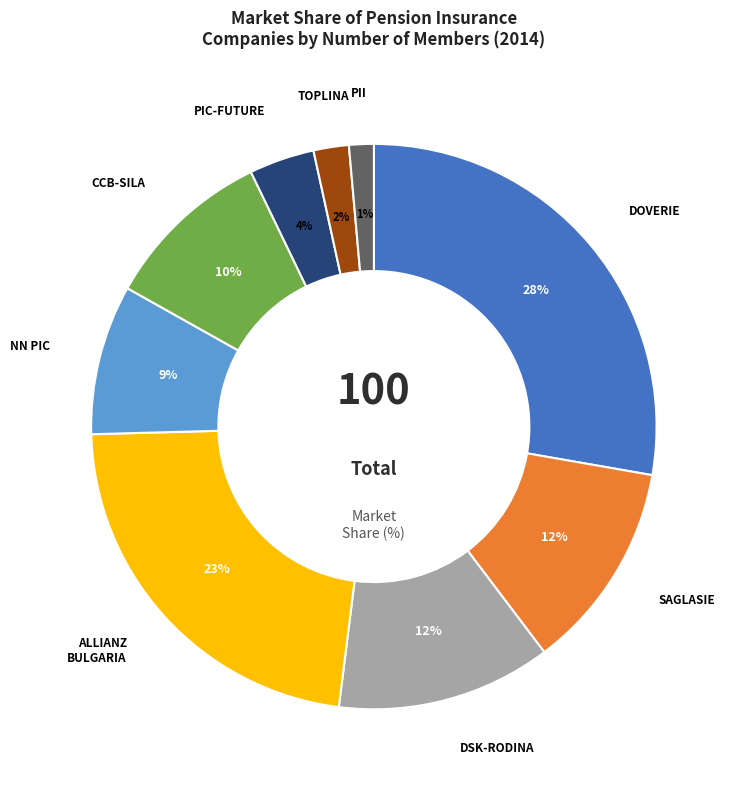

To the nearest percent, what is the average slice percentage?

11%